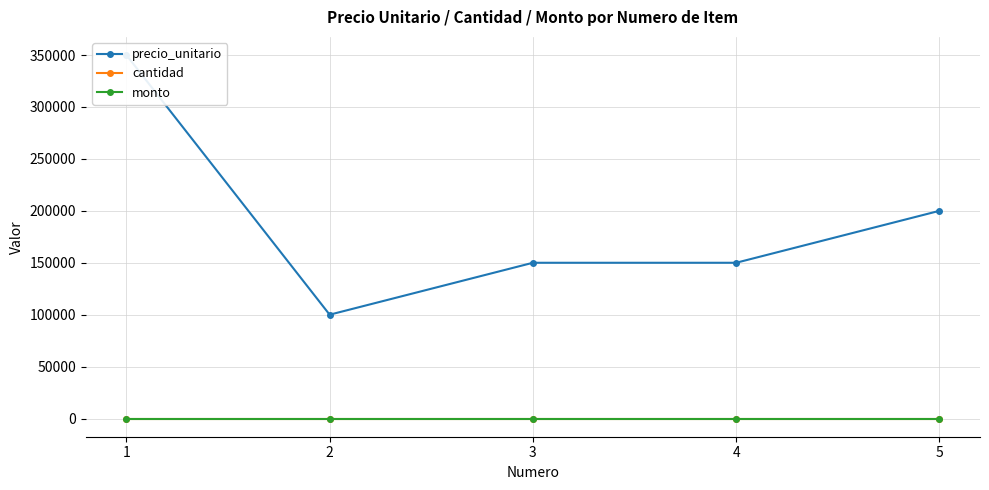

What are all the series names shown in the legend?

precio_unitario, cantidad, monto